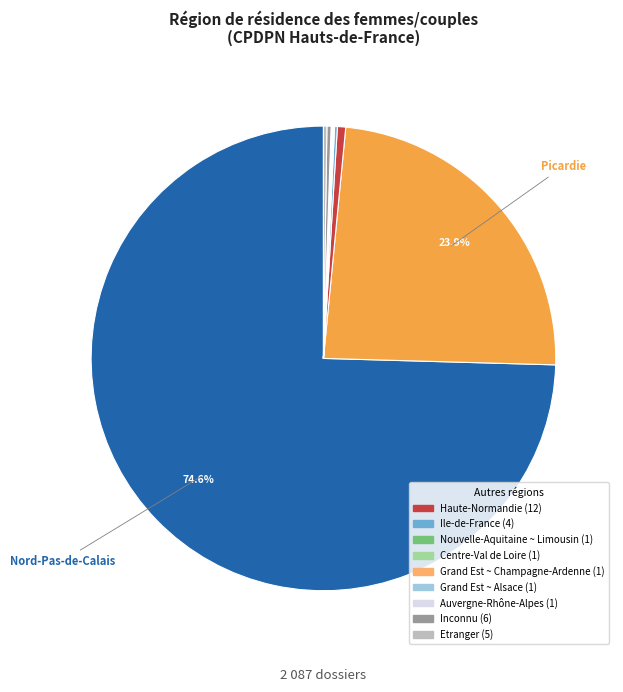

Is there a majority slice in this chart?

Yes